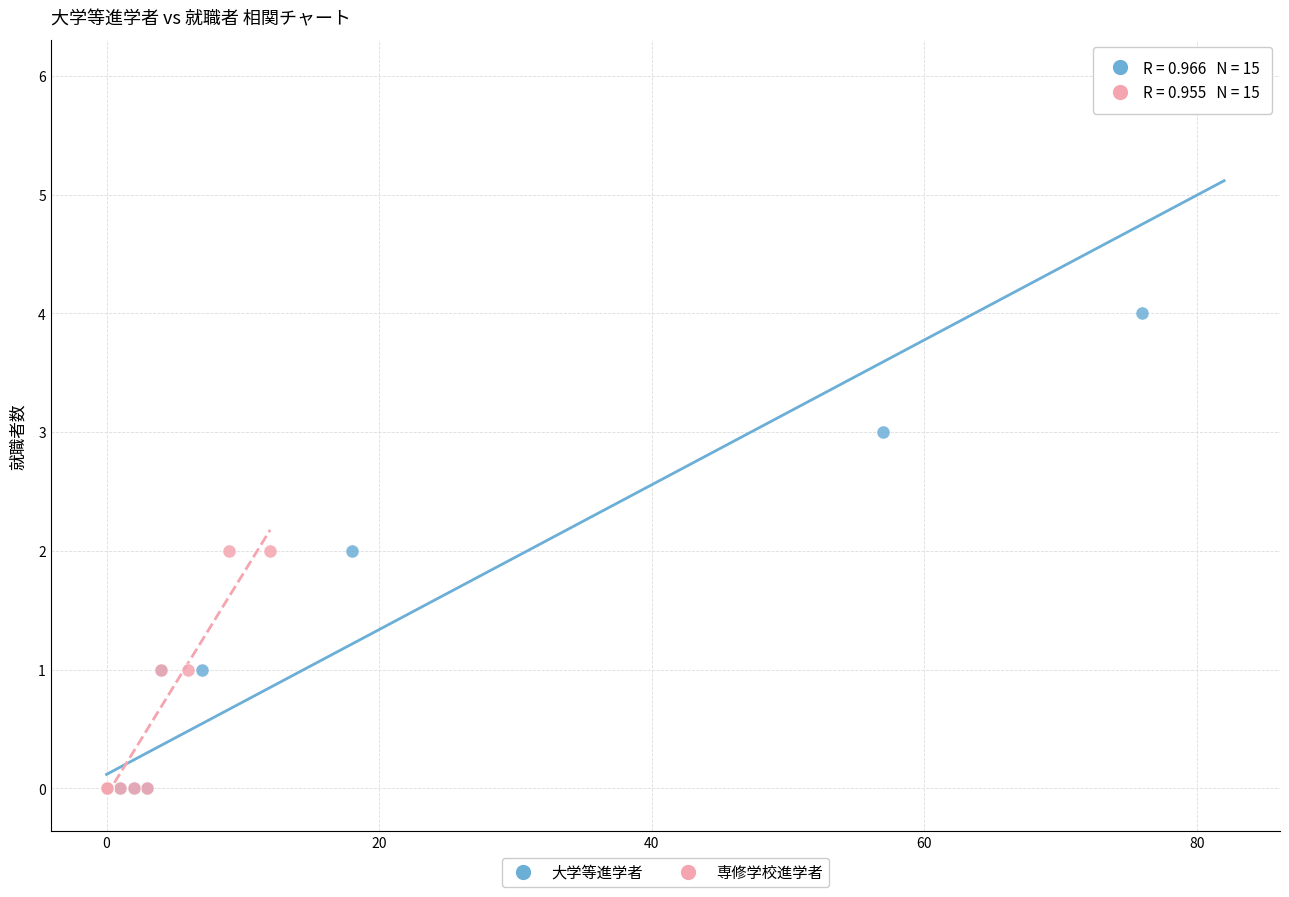

Which series contains the highest Y value?

大学等進学者